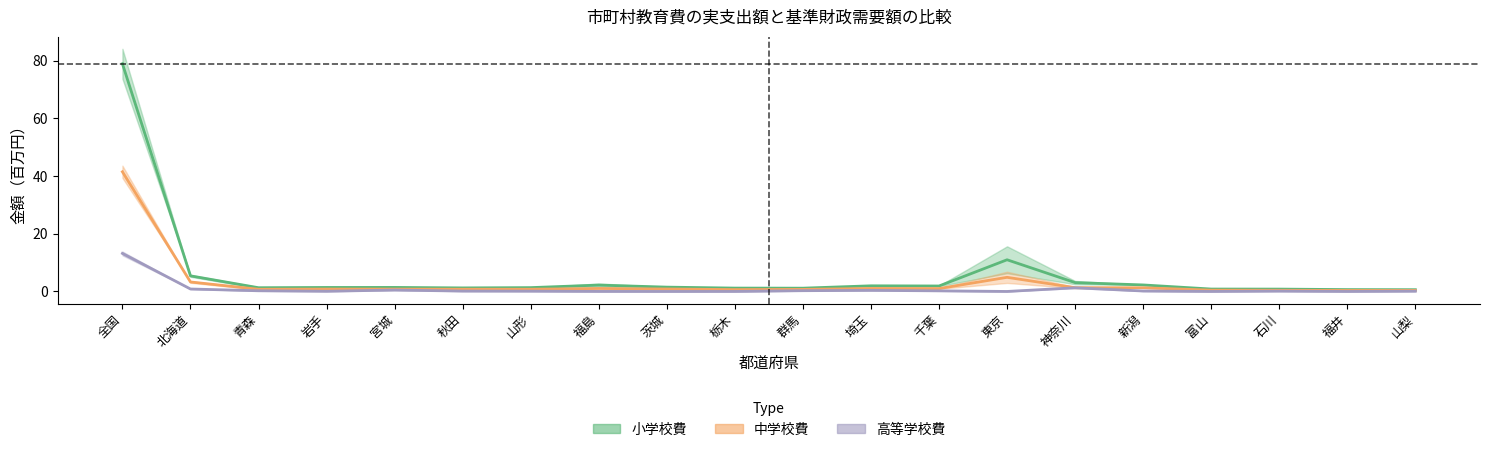

What is the difference between the maximum and second lowest values in the 高等学校費_基準 series?

13.2